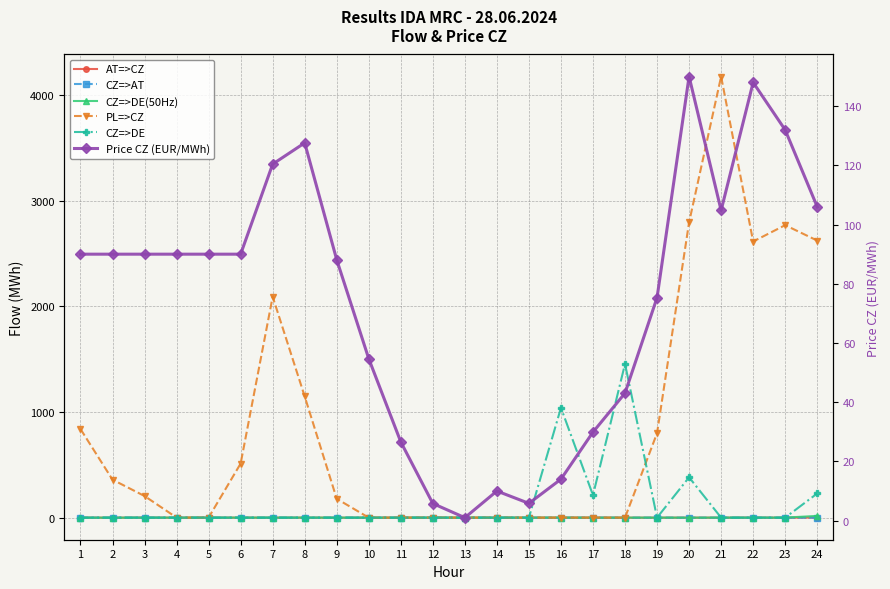

Is it true that AT=>CZ equals 0.6 at 23?

False